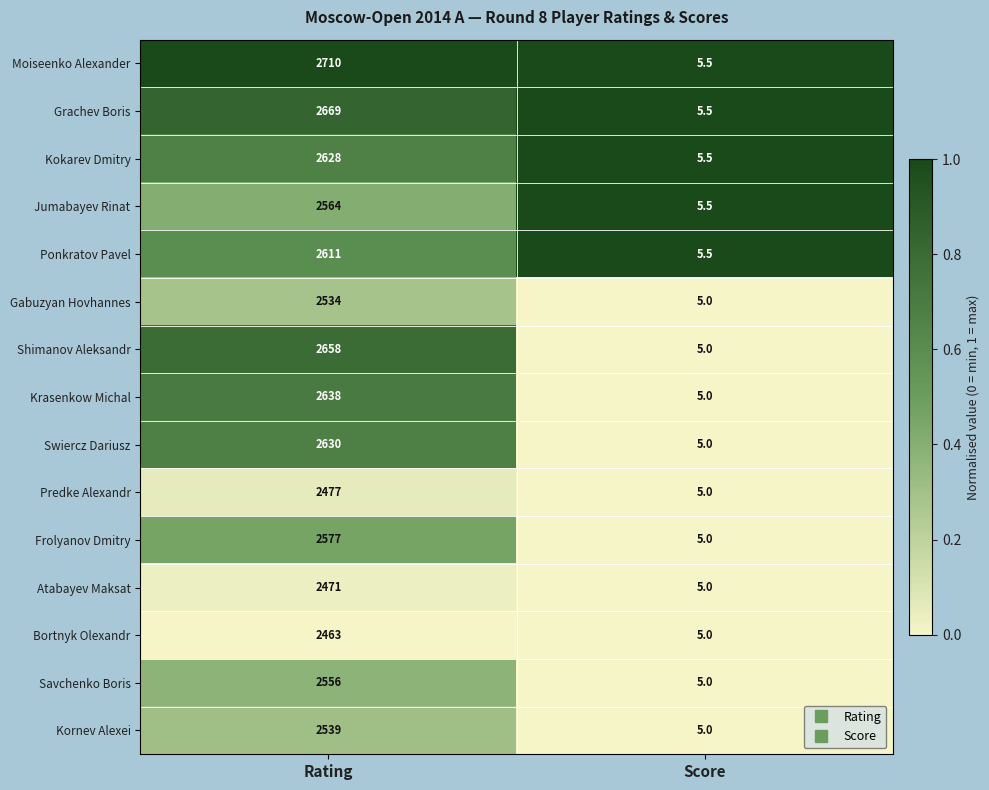

Is it true that Jumabayev Rinat equals 1087.6 at Rating?

False